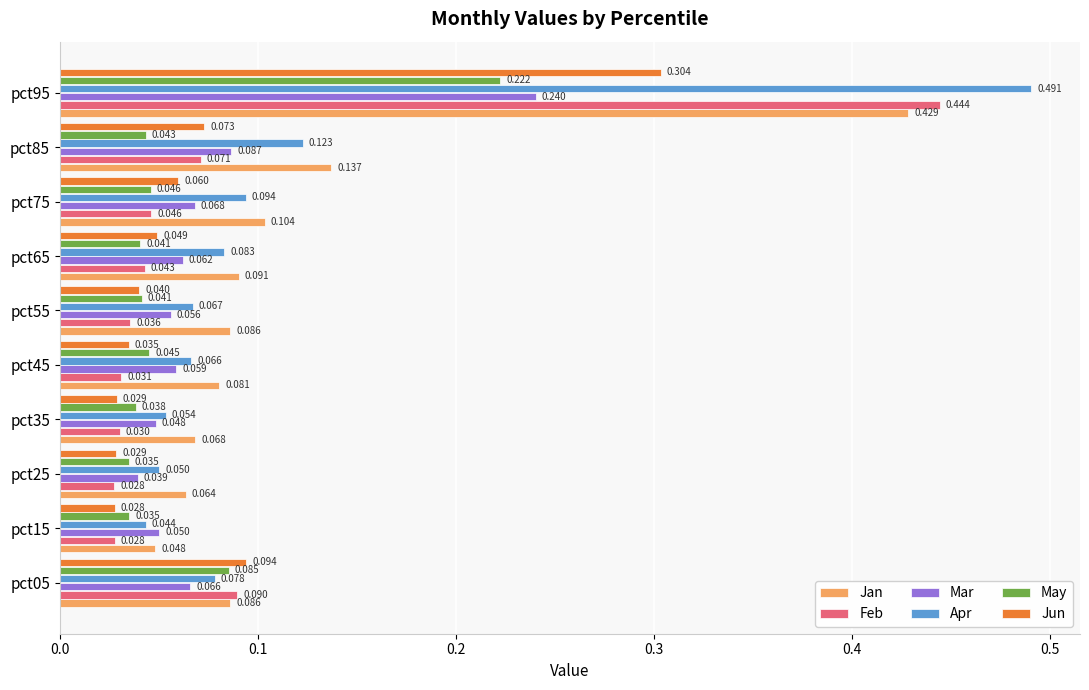

At pct65, list the series in order from smallest to largest.

May, Feb, Jun, Mar, Apr, Jan